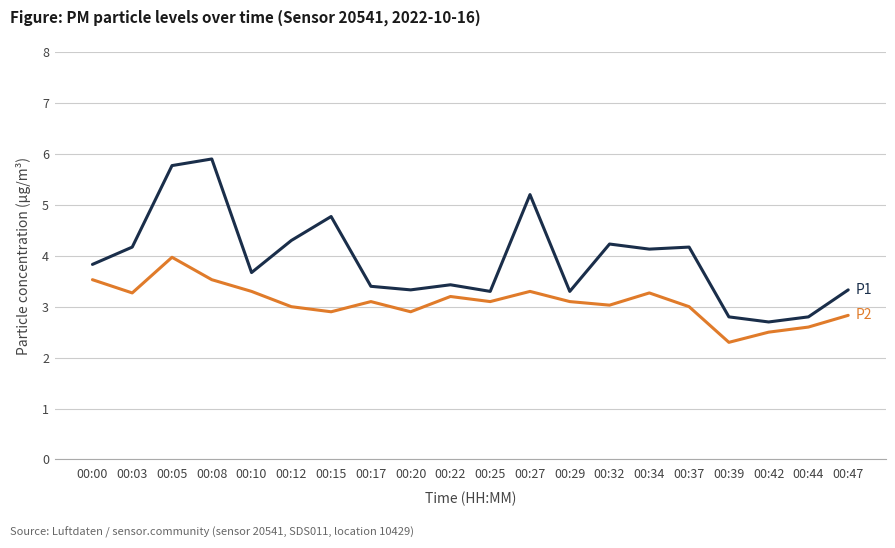

What is the total value across all series at 00:00?

7.4